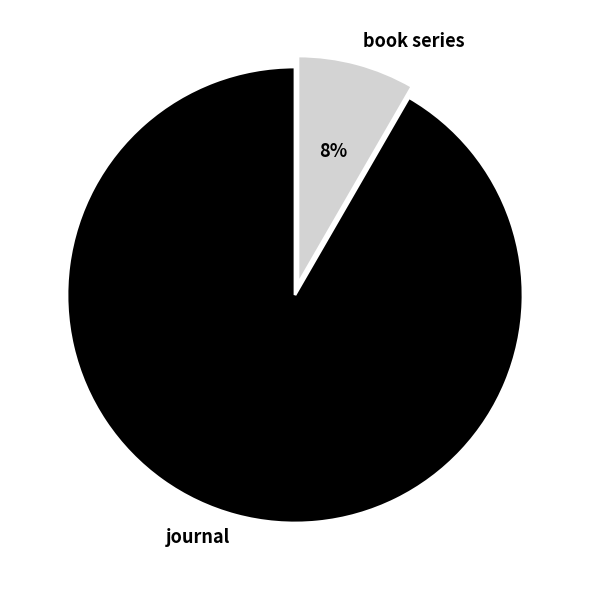

What percentage is the journal slice, to the nearest percent?

92%